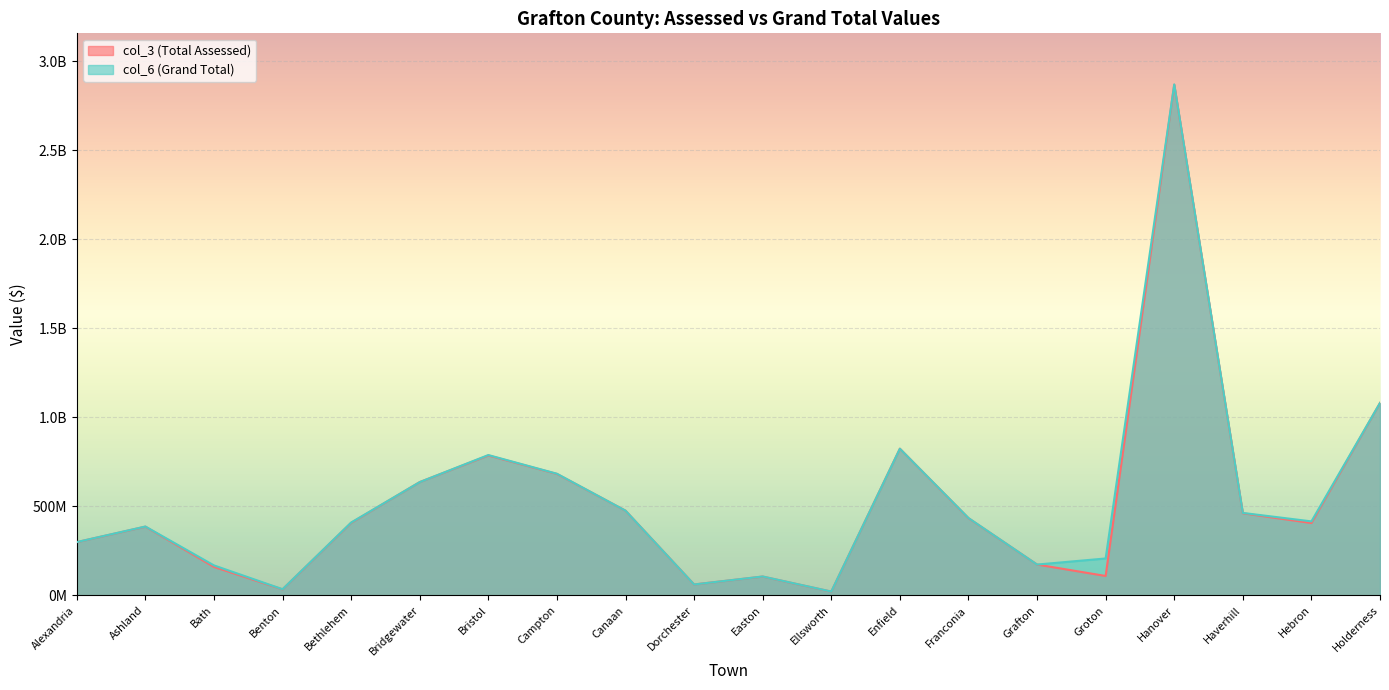

List the series in order of their overall mean, lowest first.

col_3 (Total Assessed), col_6 (Grand Total)